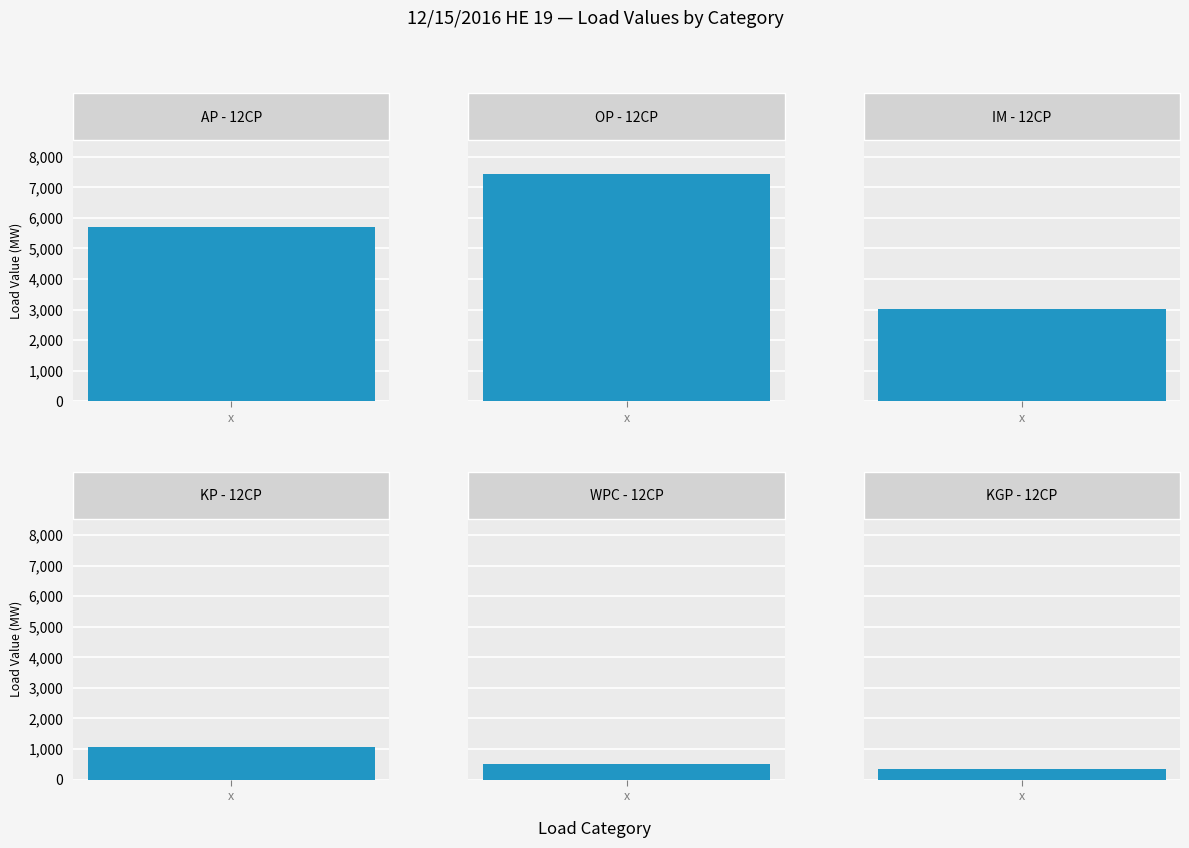

Approximately how many times larger is the value at KP - 12CP compared to WPC - 12CP?

2.2